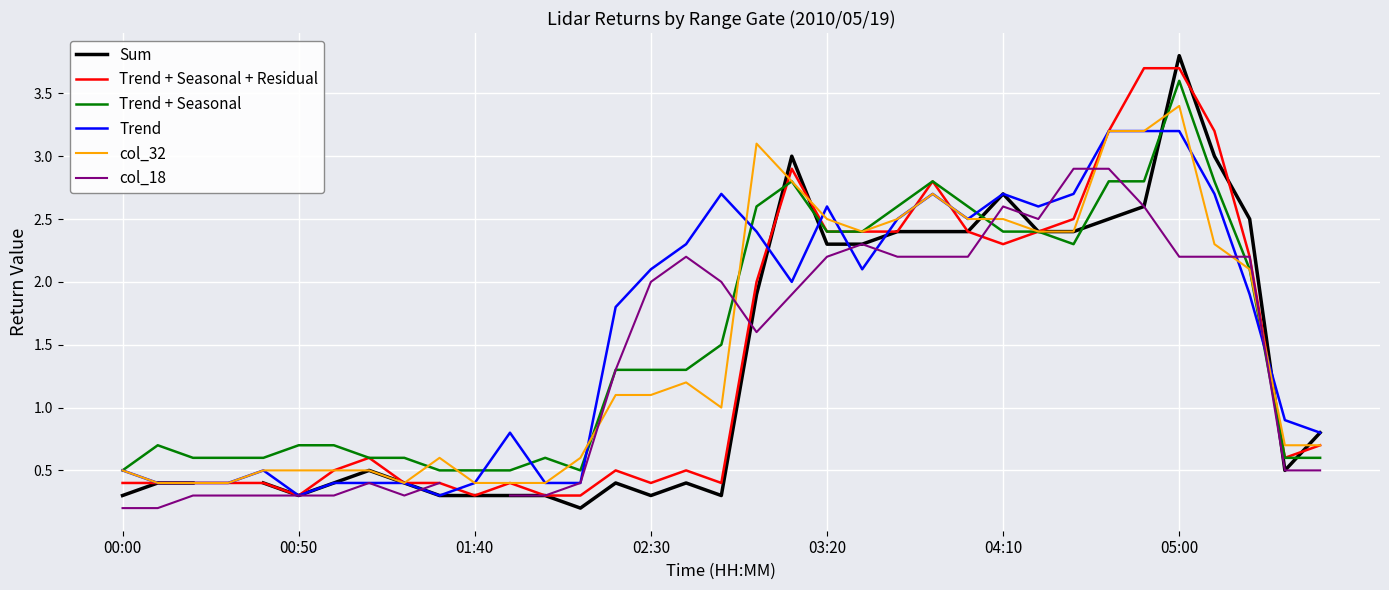

At which category does col_18 reach its first local valley?

8